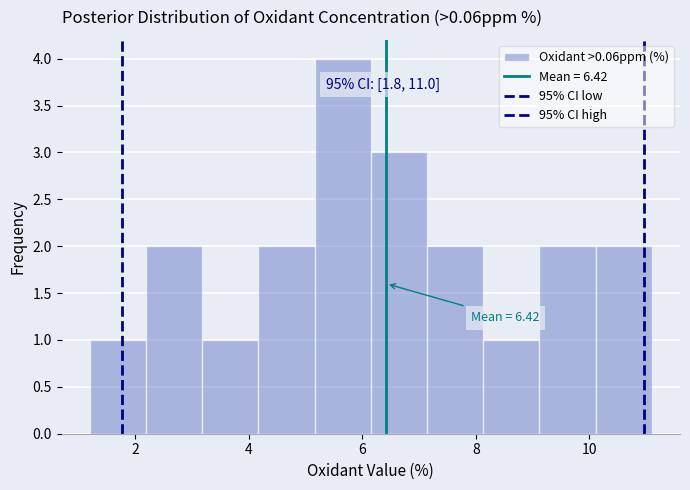

Which range on the x-axis has the tallest bar?

5.2 to 6.2